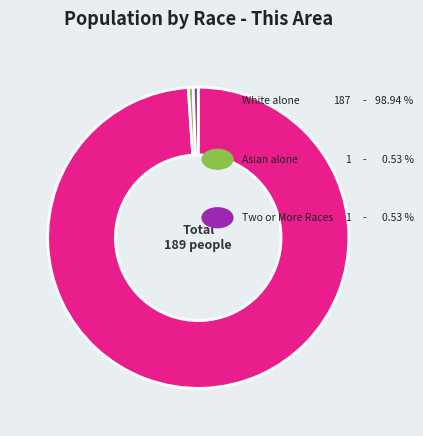

Does any single category account for the majority?

Yes